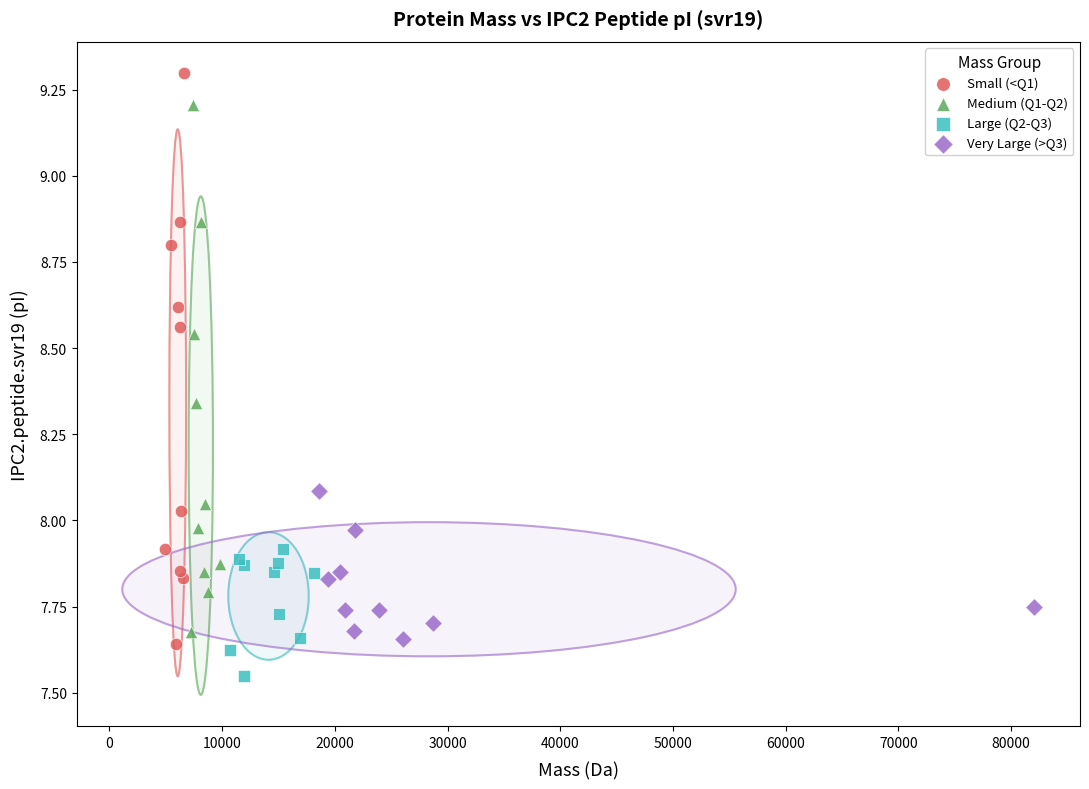

Which series reaches the maximum Y coordinate?

Small (<Q1)